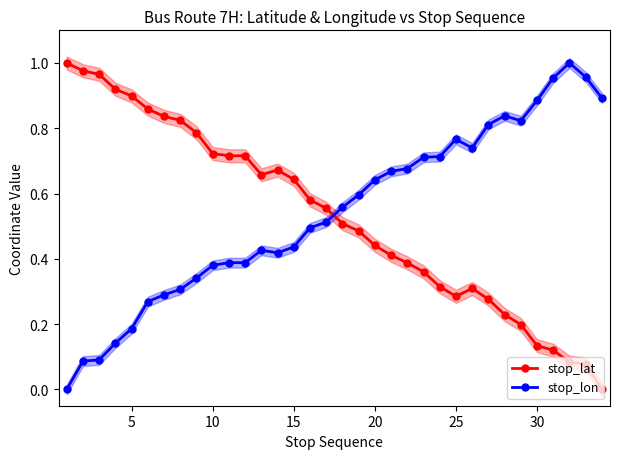

True or false: stop_lon has more than 1 interior local peaks.

True